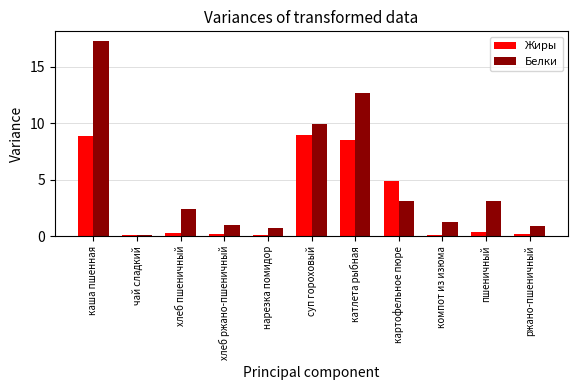

At which label does Белки reach its peak?

каша пшенная